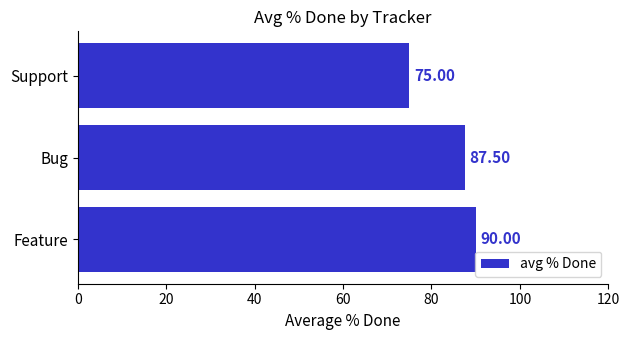

Which has a higher value, Bug or Support?

Bug